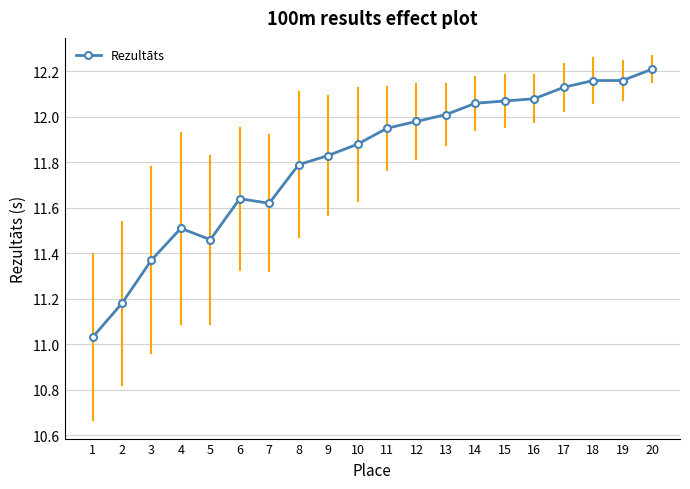

At which category does the data reach its first local valley?

5